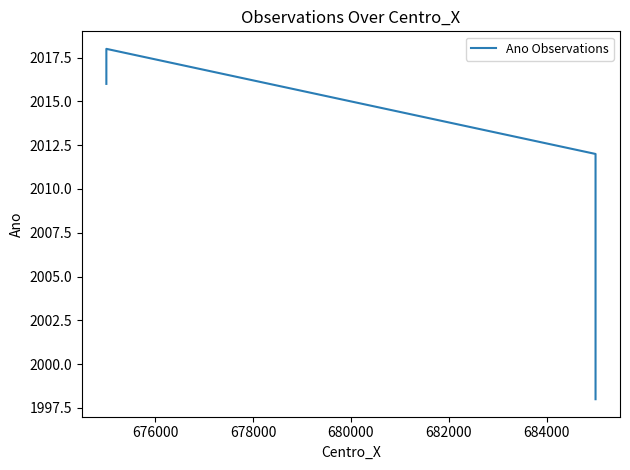

Is it true that the value at 678000 is 929?

False